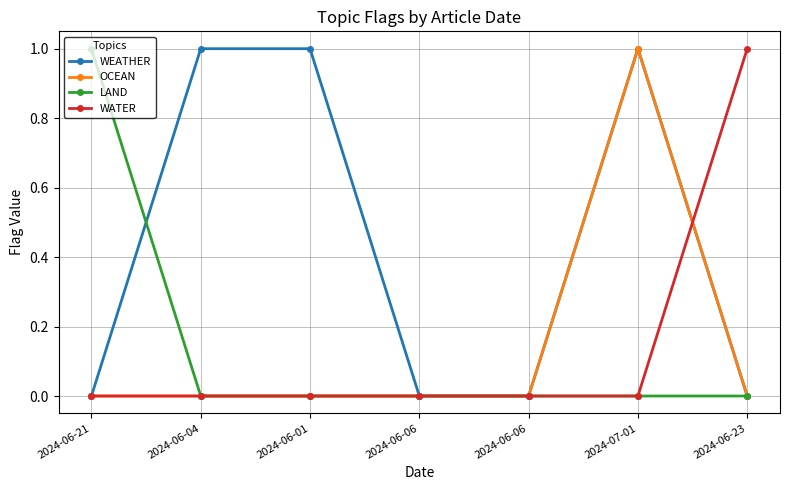

True or false: WATER and LAND intersect in this chart.

False